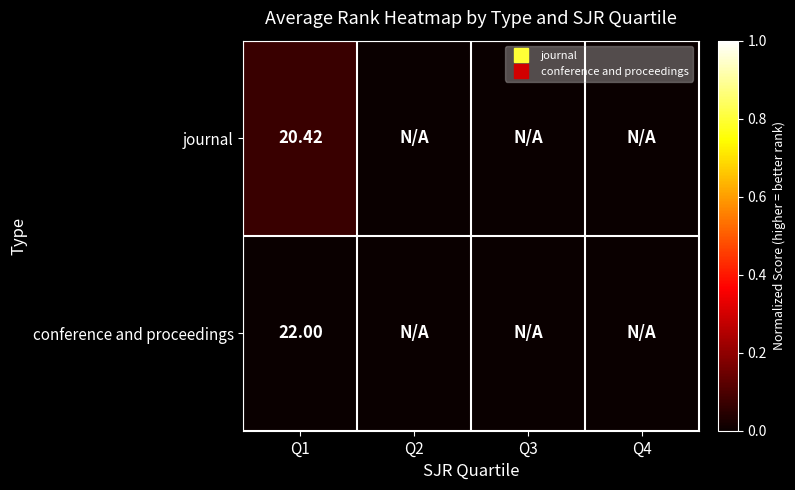

At how many categories does at least one series exceed 0?

1